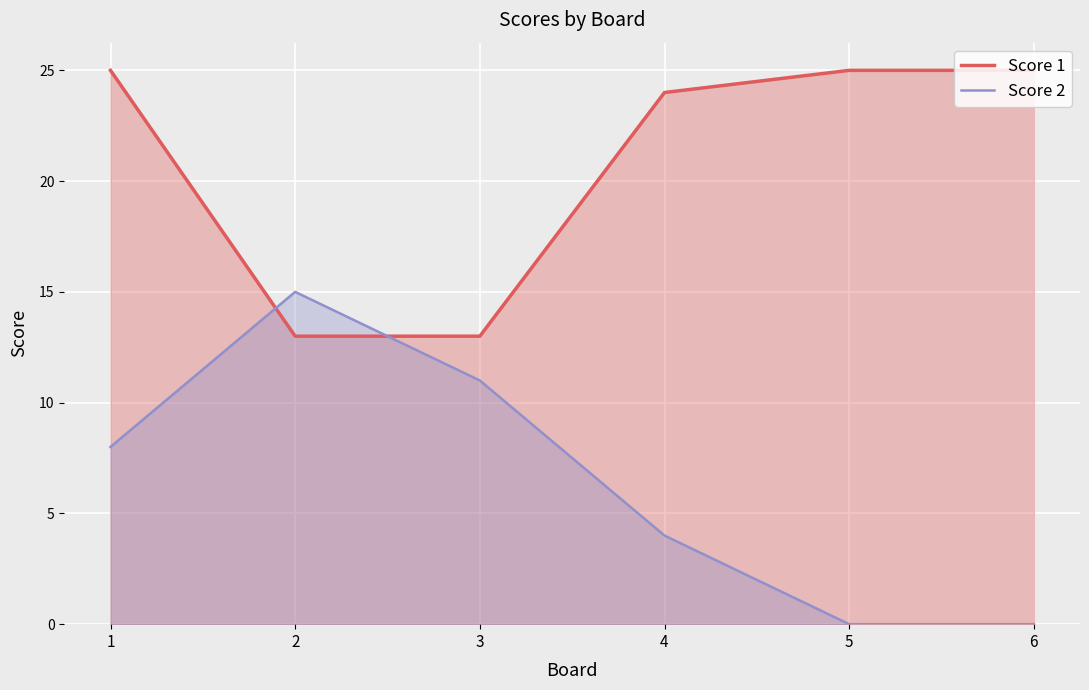

What is the value of the Score 1 point at the 3rd from the left?

13